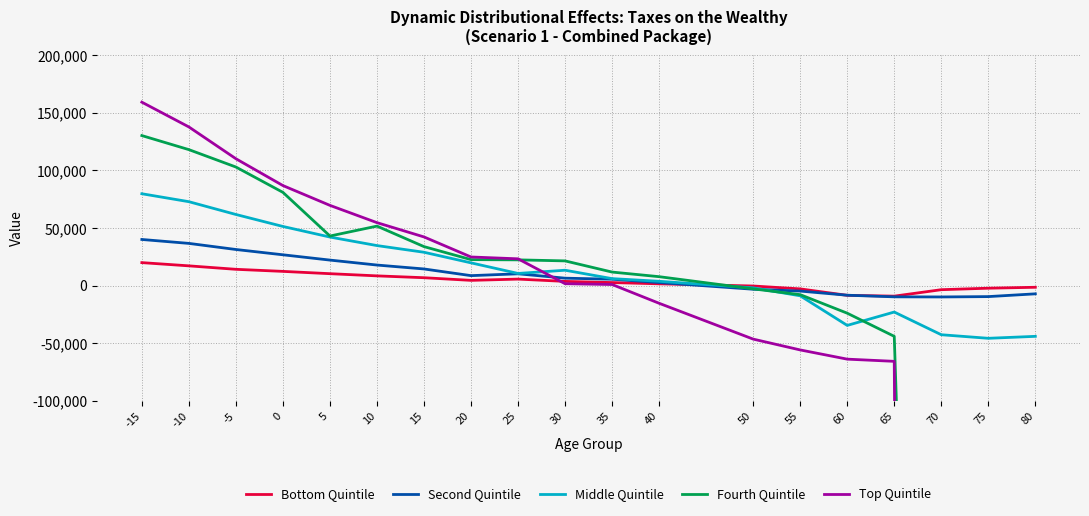

What is the difference between the highest and lowest values at 30?

19800